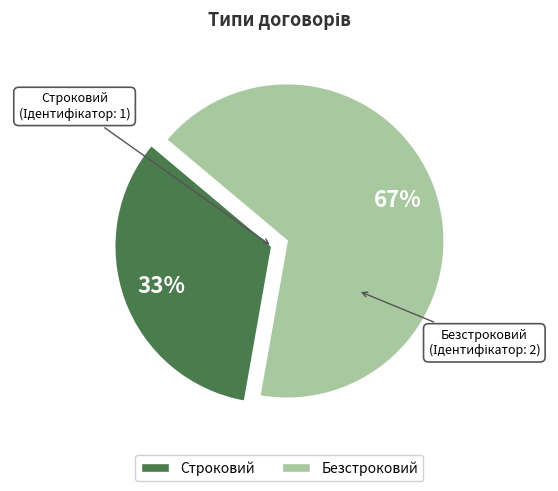

How many segments does this pie chart have?

2